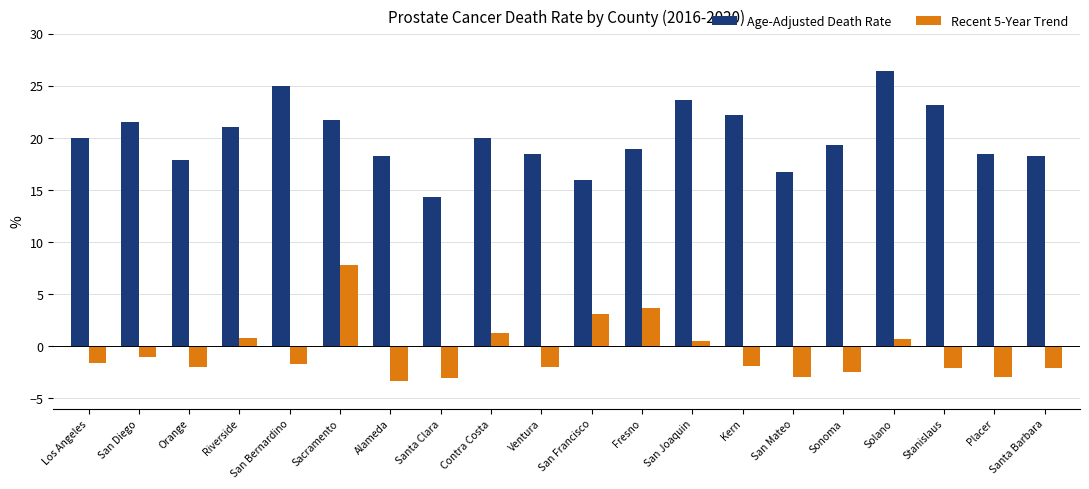

What is the greatest value displayed?

26.4